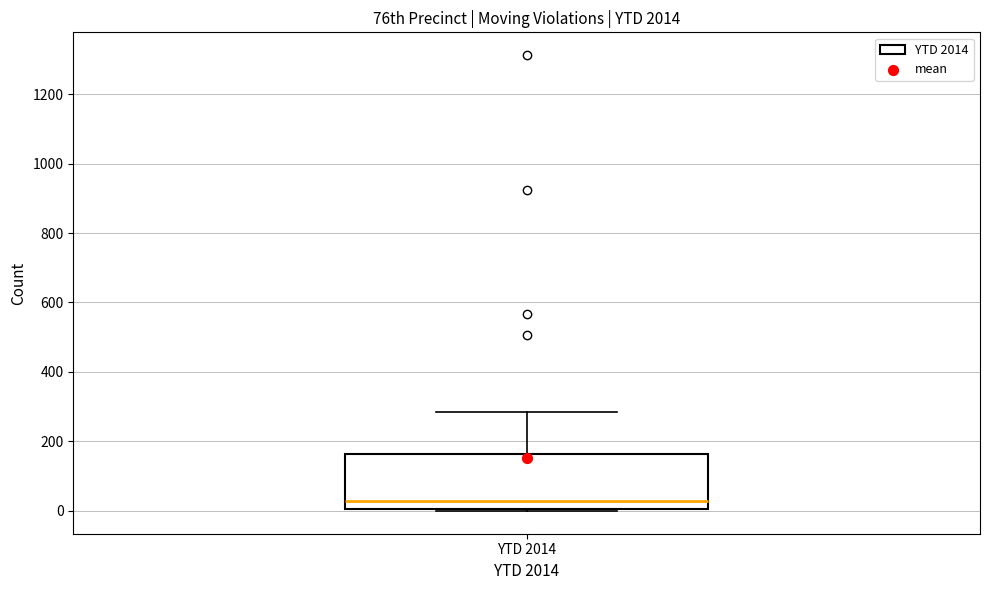

Read this box plot against the y-axis: the position of the median line, the range covered by the box, and the ends of both whiskers. The values are not printed on the chart, so give them approximately, as read against the axis.

median 20, box 0 to 160, whiskers 0 to 280